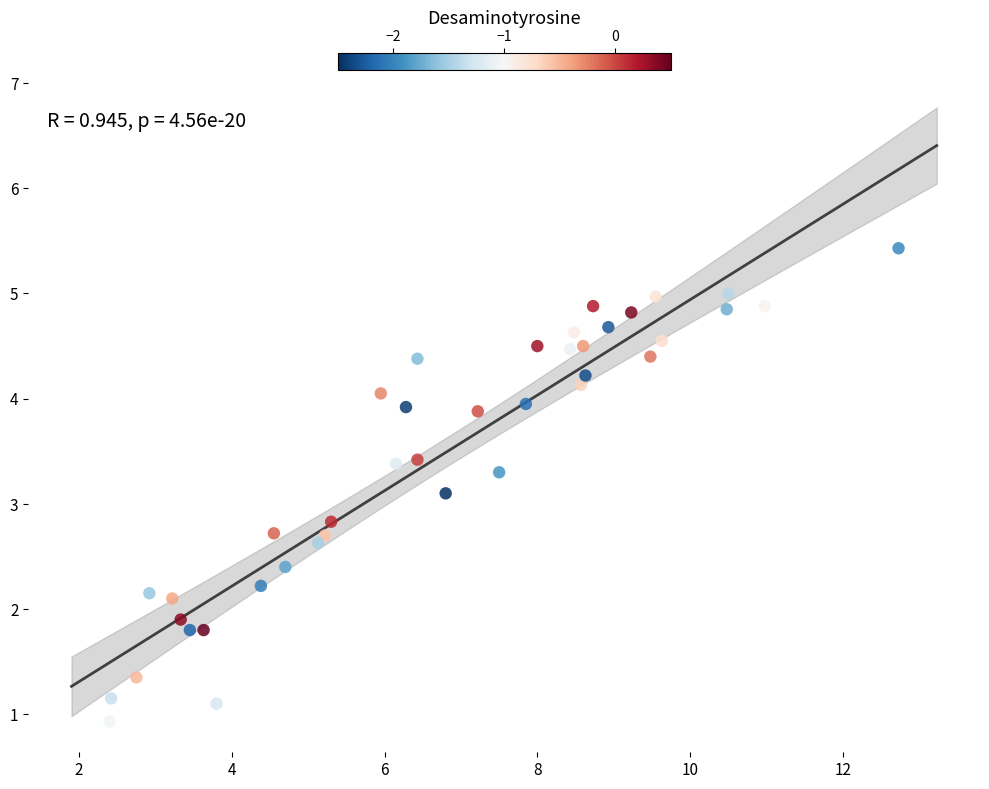

What is the range of X values (max minus min)?

10.3